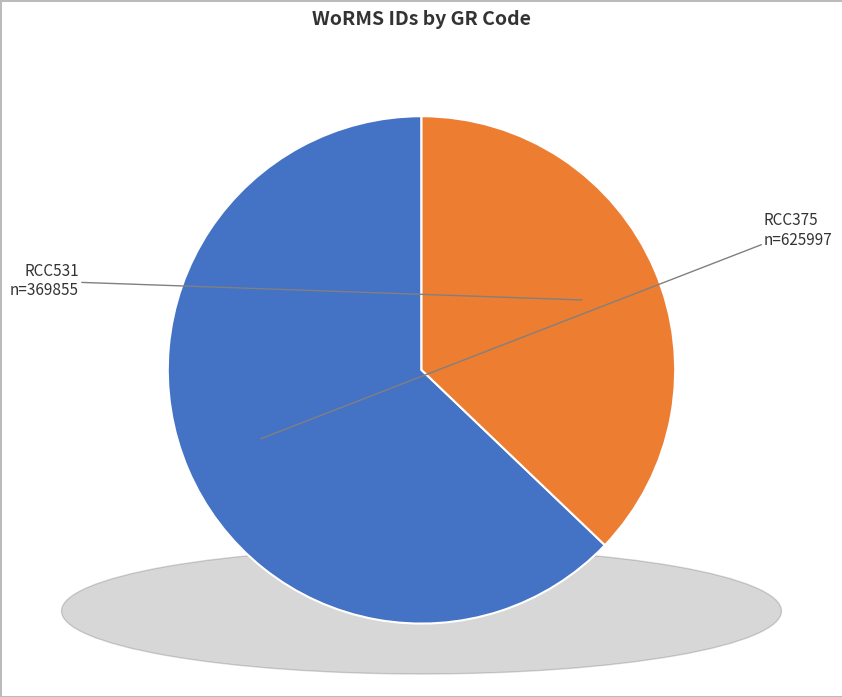

Count the number of slices in the pie.

2